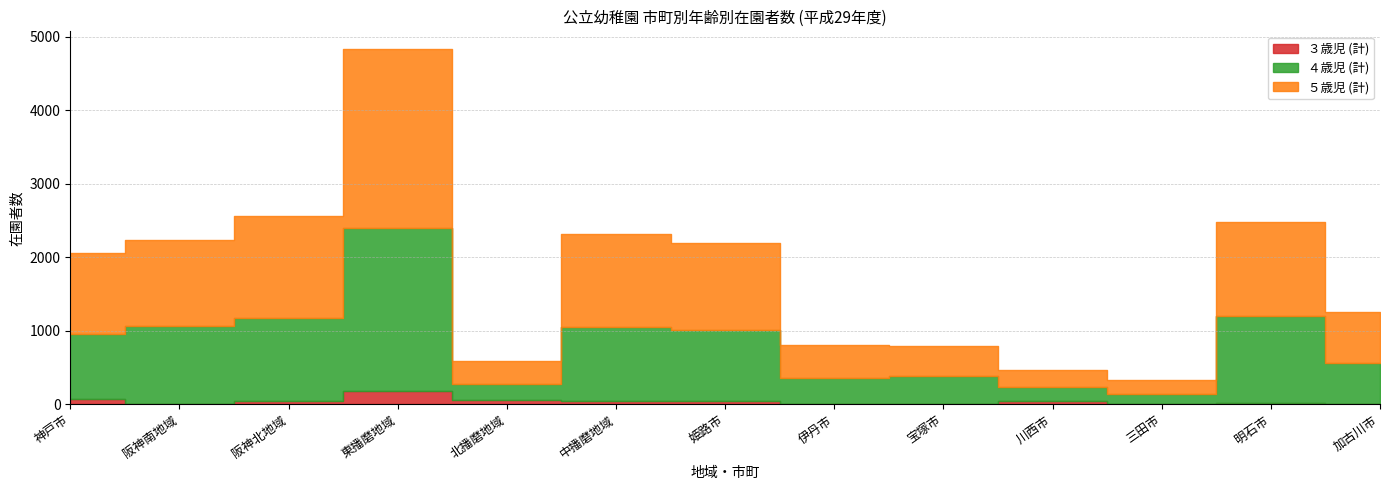

True or false: ５歳児 (計) has a value of 110 at 北播磨地域.

False